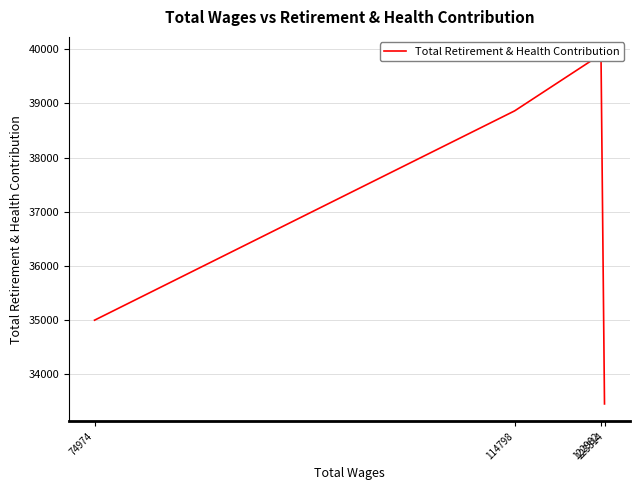

What is the difference between the values at 114798 and 123314?

5411